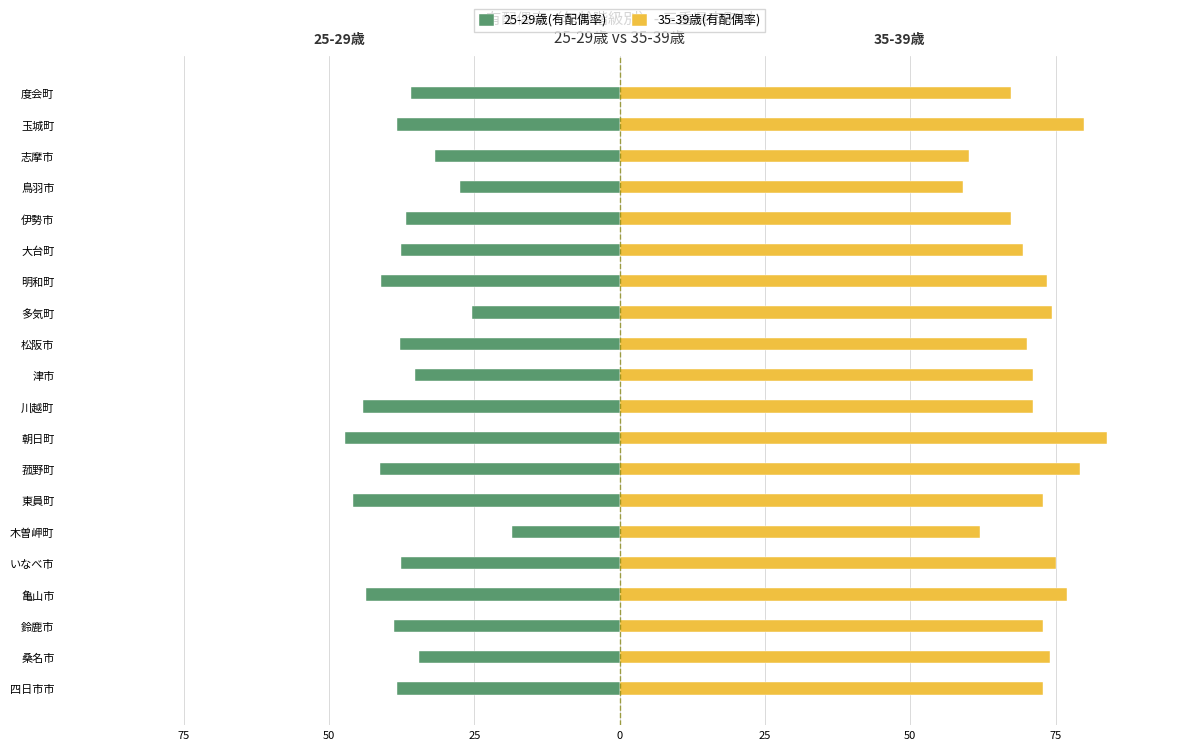

How many data points in 35-39歳(有配偶率) are above 72?

11